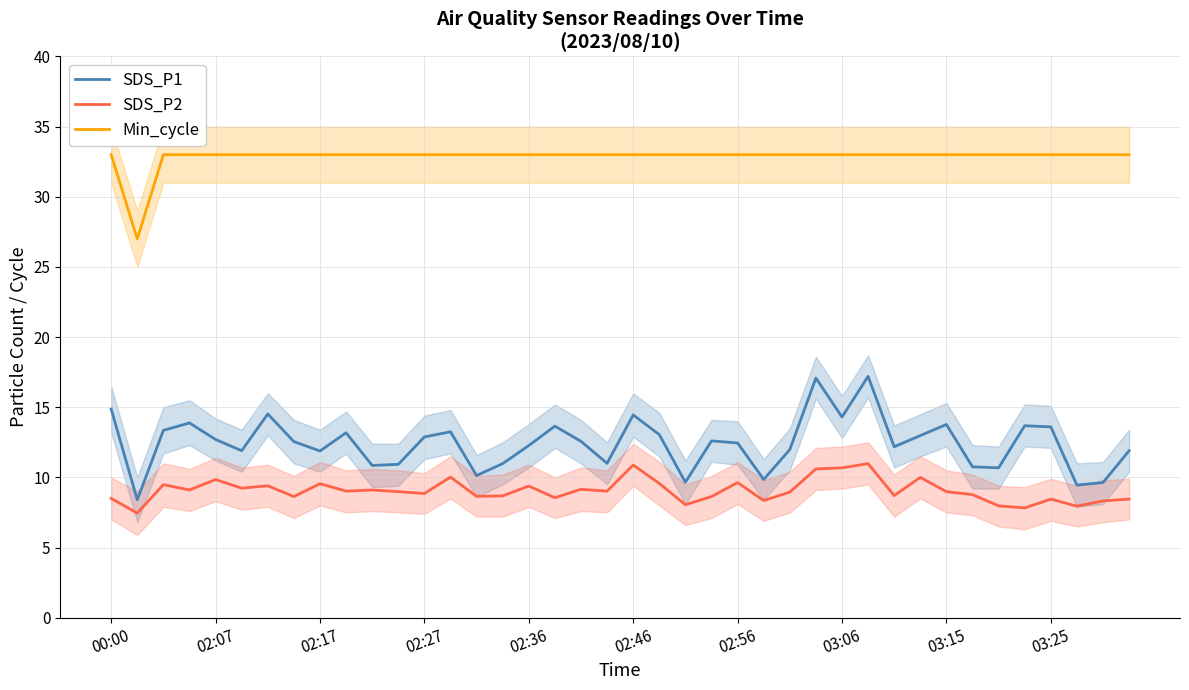

What is the lowest value of the Min_cycle series?

27.0